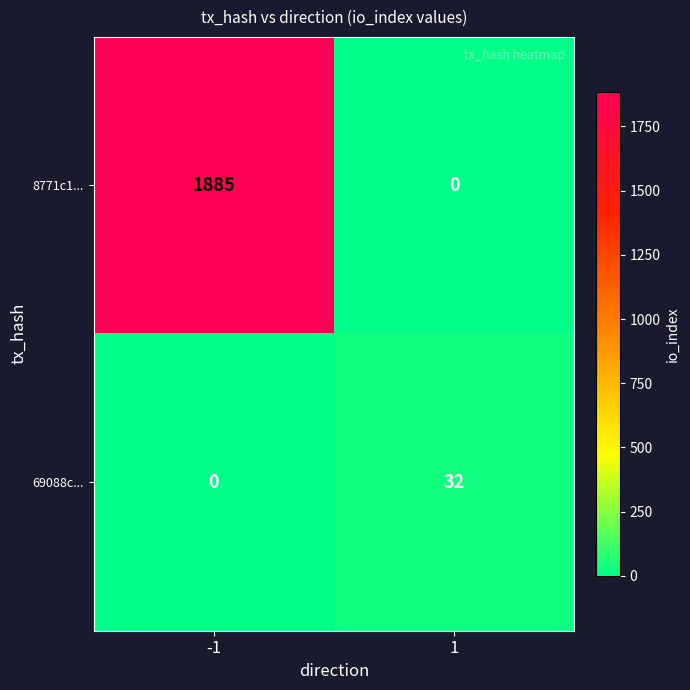

At which category is the sum across all series the highest?

-1